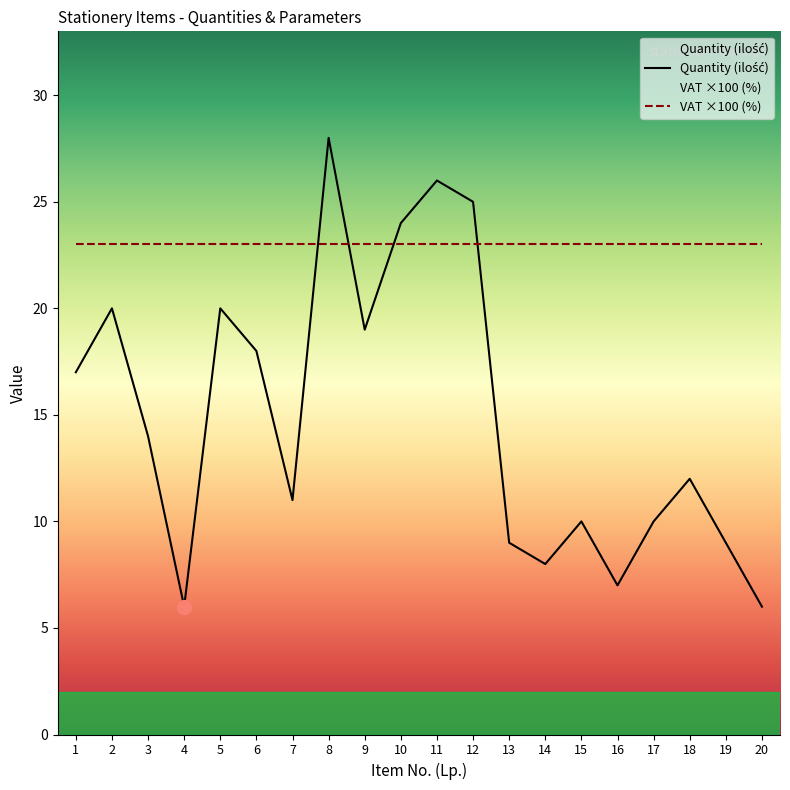

What is the spread (max minus min) of values at 10?

1